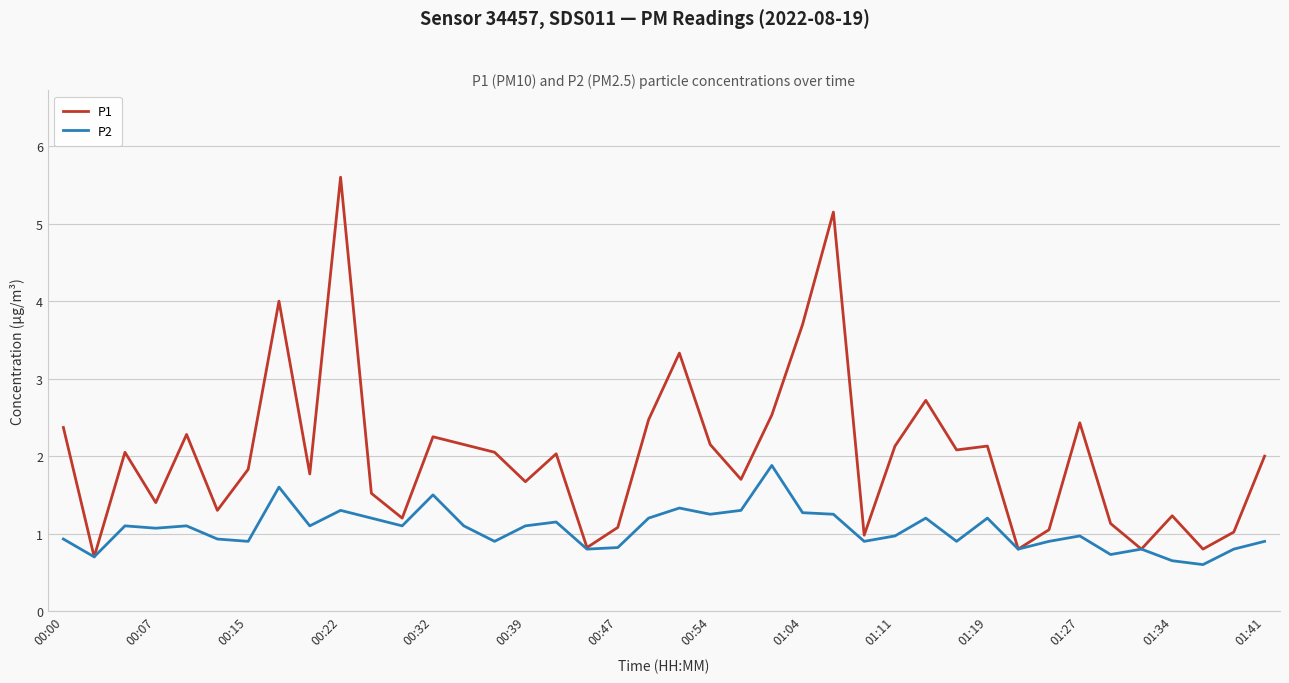

List the series in order of their overall mean, highest first.

P1, P2